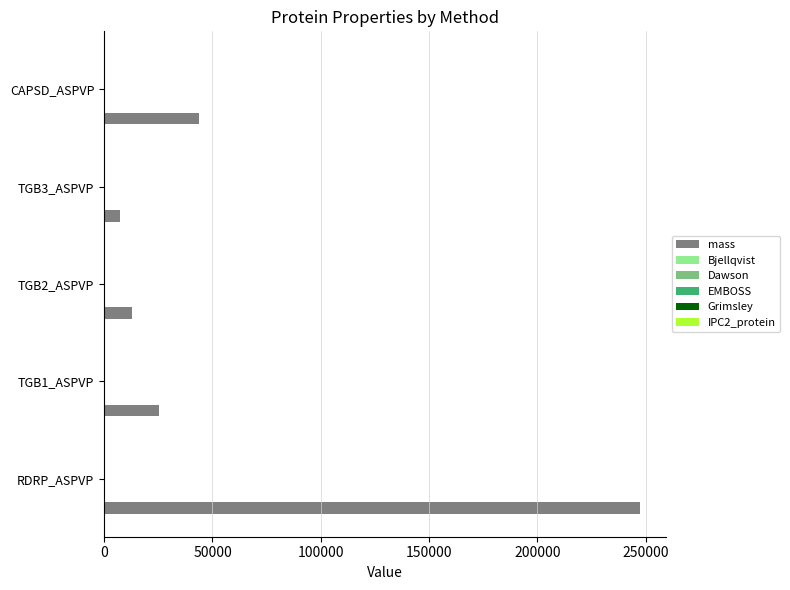

Which series changed the most between RDRP_ASPVP and TGB2_ASPVP?

mass